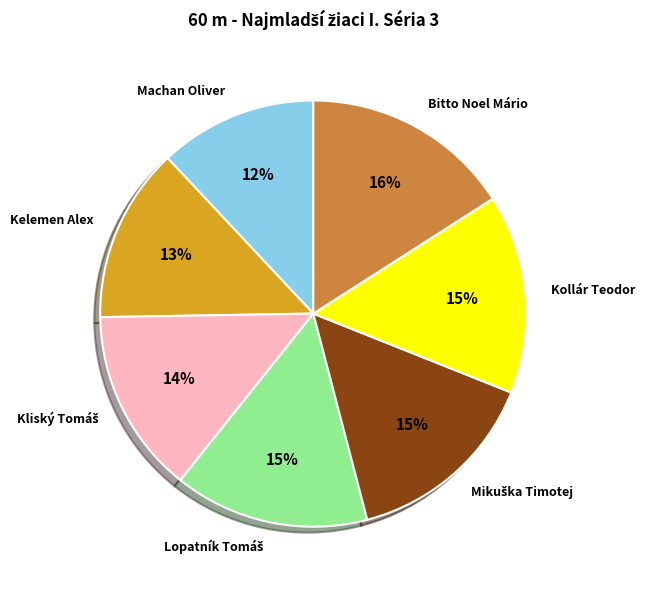

Is the sum of Kollár Teodor and Machan Oliver greater than half?

No